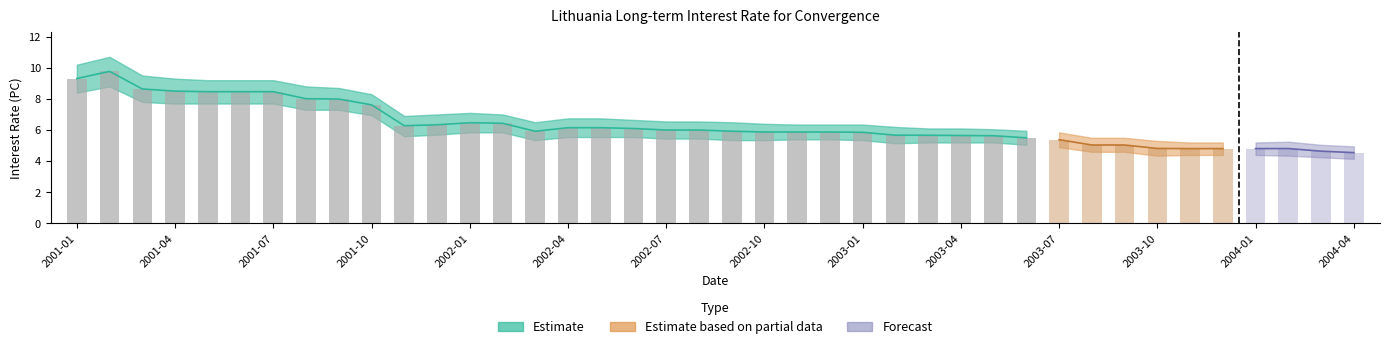

What is the maximum value shown in the chart?

10.7